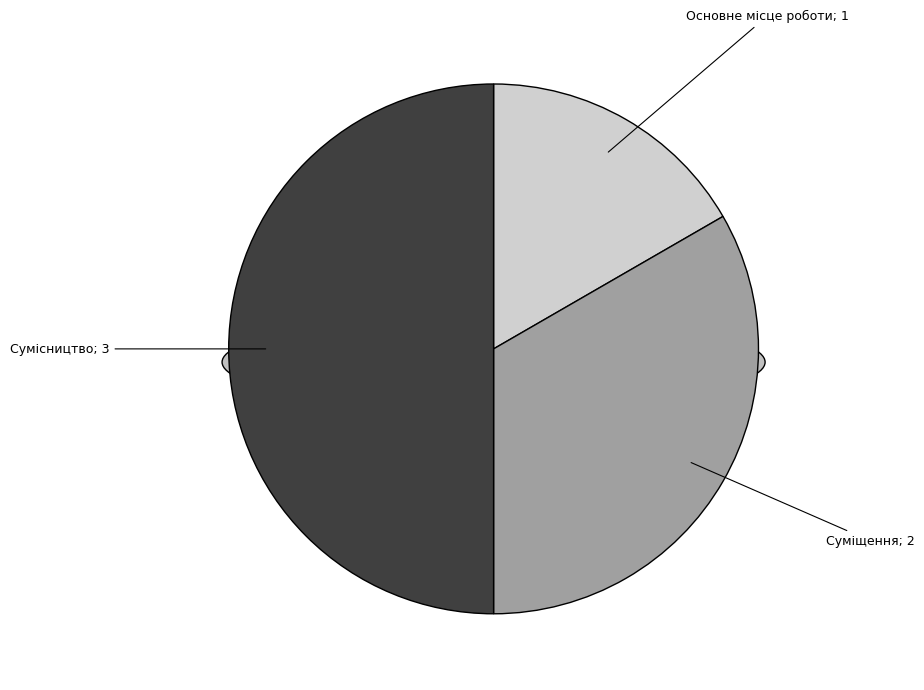

To the nearest percent, what is the difference between the Сумісництво and Основне місце роботи slice percentages?

33%